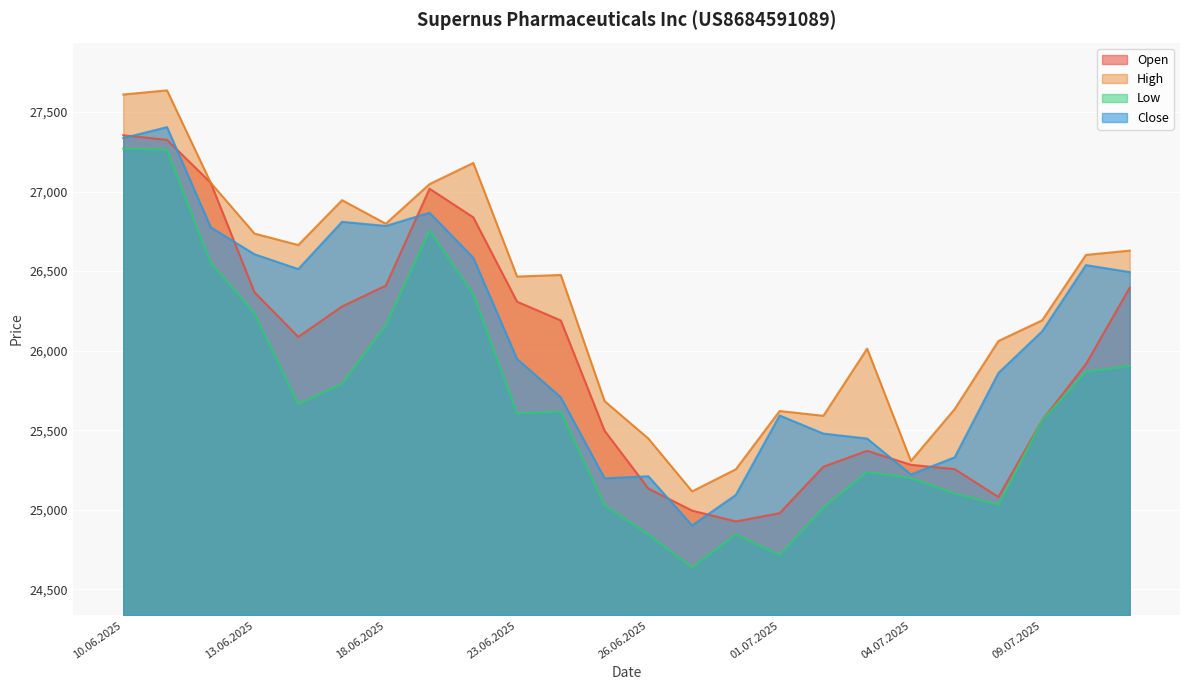

Reading left to right, extract all data points from this chart.

Open: 10.06.2025=27354	11.06.2025=27325	12.06.2025=27055	13.06.2025=26367	16.06.2025=26087	17.06.2025=26278	18.06.2025=26409	19.06.2025=27018	20.06.2025=26838	23.06.2025=26308	24.06.2025=26190	25.06.2025=25497	26.06.2025=25134	27.06.2025=24995	30.06.2025=24927	01.07.2025=24979	02.07.2025=25271	03.07.2025=25371	04.07.2025=25283	07.07.2025=25256	08.07.2025=25081	09.07.2025=25563	10.07.2025=25916	11.07.2025=26396
High: 10.06.2025=27610	11.06.2025=27636	12.06.2025=27055	13.06.2025=26736	16.06.2025=26664	17.06.2025=26946	18.06.2025=26798	19.06.2025=27047	20.06.2025=27180	23.06.2025=26466	24.06.2025=26476	25.06.2025=25683	26.06.2025=25448	27.06.2025=25116	30.06.2025=25255	01.07.2025=25621	02.07.2025=25591	03.07.2025=26013	04.07.2025=25307	07.07.2025=25633	08.07.2025=26061	09.07.2025=26191	10.07.2025=26602	11.07.2025=26629
Low: 10.06.2025=27270	11.06.2025=27263	12.06.2025=26553	13.06.2025=26235	16.06.2025=25665	17.06.2025=25792	18.06.2025=26159	19.06.2025=26755	20.06.2025=26356	23.06.2025=25606	24.06.2025=25617	25.06.2025=25030	26.06.2025=24845	27.06.2025=24637	30.06.2025=24845	01.07.2025=24716	02.07.2025=25014	03.07.2025=25238	04.07.2025=25199	07.07.2025=25103	08.07.2025=25031	09.07.2025=25563	10.07.2025=25869	11.07.2025=25904
Close: 10.06.2025=27336	11.06.2025=27405	12.06.2025=26775	13.06.2025=26606	16.06.2025=26513	17.06.2025=26810	18.06.2025=26784	19.06.2025=26867	20.06.2025=26584	23.06.2025=25948	24.06.2025=25707	25.06.2025=25198	26.06.2025=25211	27.06.2025=24902	30.06.2025=25094	01.07.2025=25593	02.07.2025=25479	03.07.2025=25448	04.07.2025=25222	07.07.2025=25330	08.07.2025=25860	09.07.2025=26122	10.07.2025=26538	11.07.2025=26494